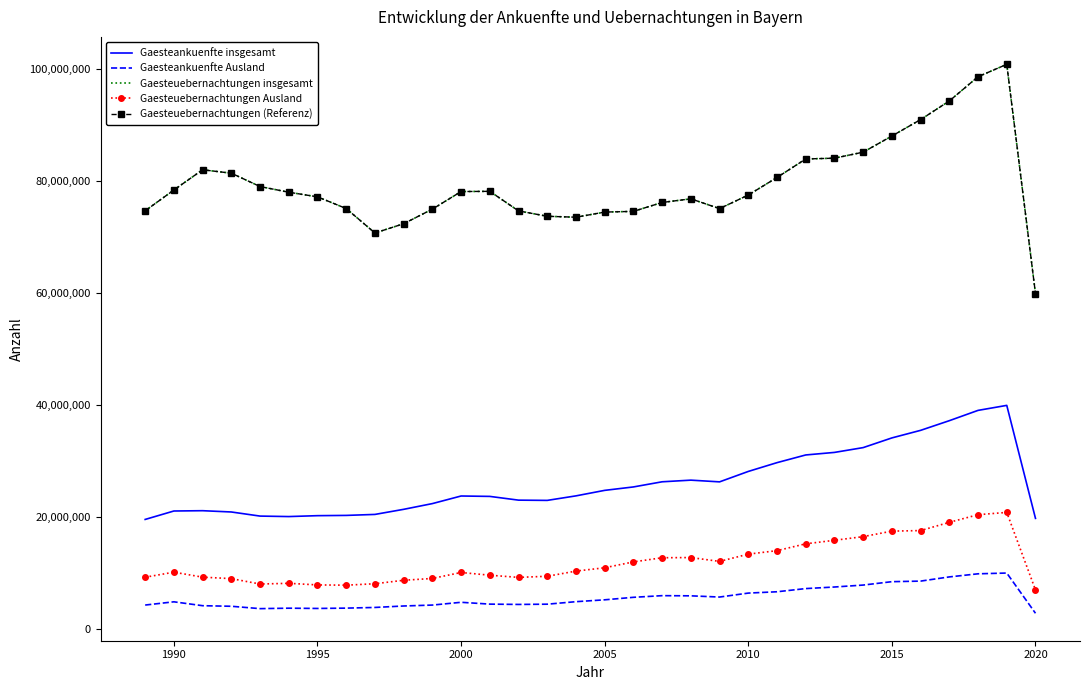

True or false: Gaesteankuenfte insgesamt and Gaesteuebernachtungen Ausland cross at least once.

False